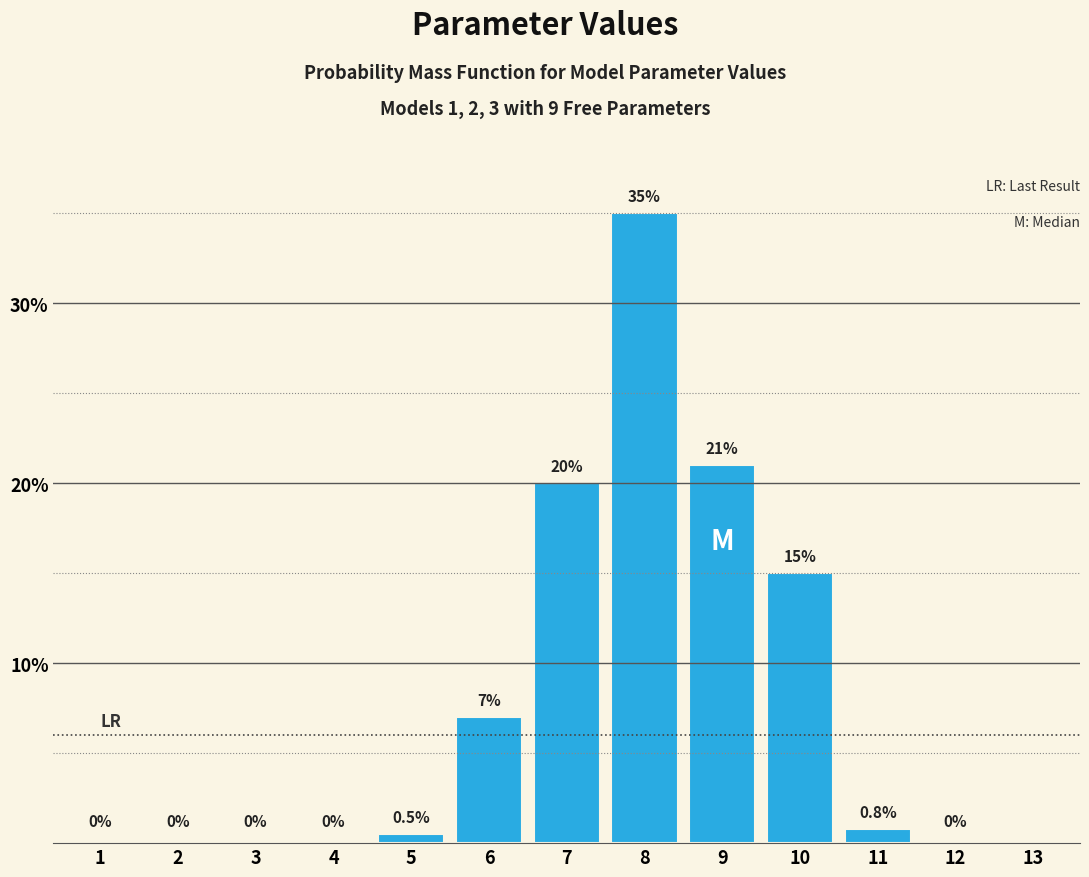

Reading left to right, list all the values displayed in this chart.

1=0.0	2=0.0	3=0.0	4=0.0	5=0.5	6=7.0	7=20.0	8=35.0	9=21.0	10=15.0	11=0.8	12=0.0